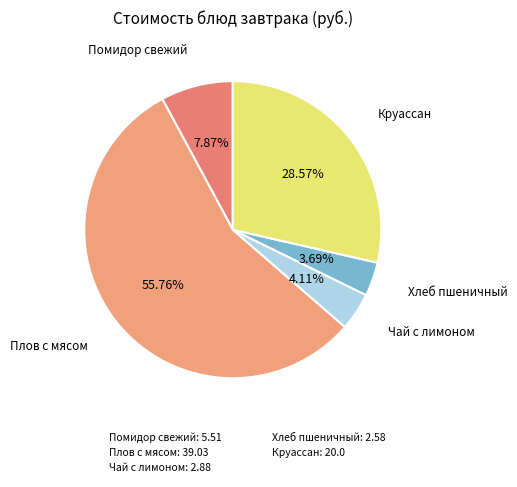

How many slices are in this pie chart?

5